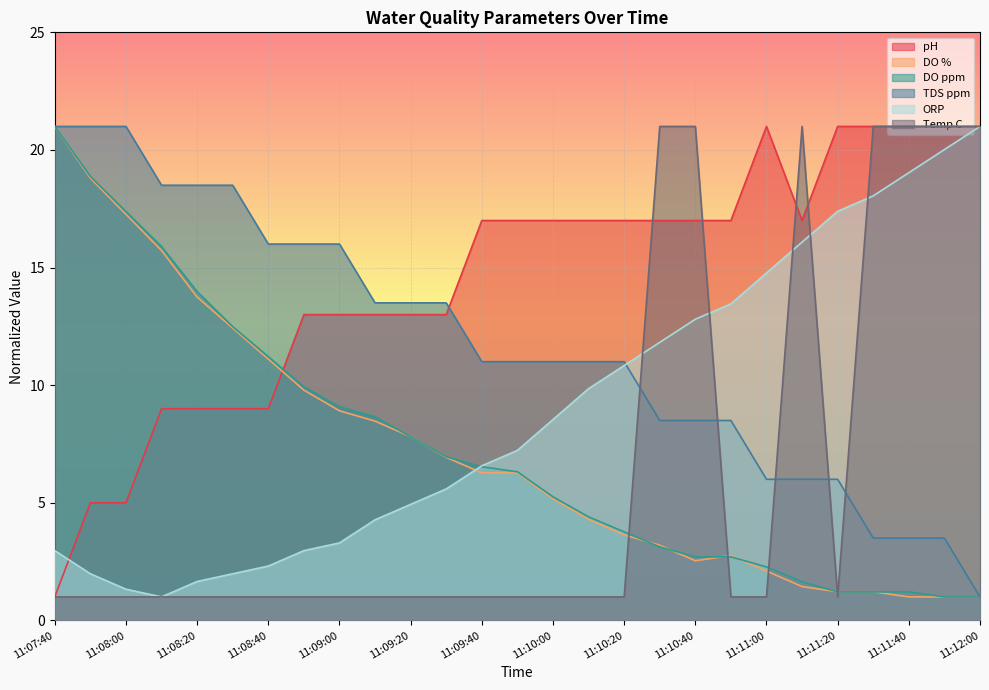

List the series in order of their peak value, highest first.

pH, DO %, DO ppm, TDS ppm, ORP, Temp C